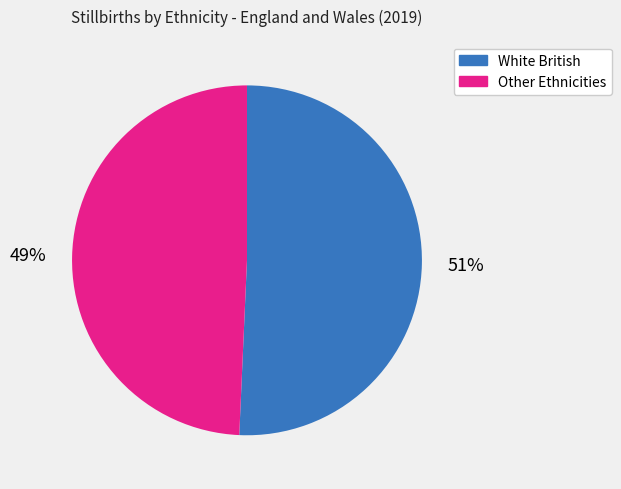

Between Other Ethnicities and White British, which is larger?

White British